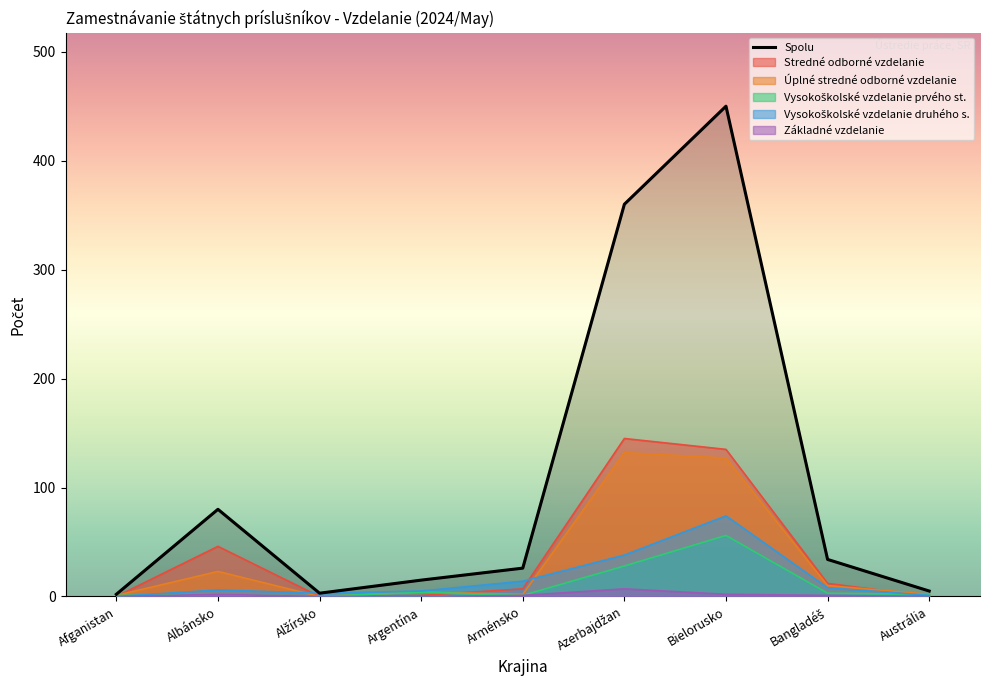

How many interior local peaks does the Vysokoškolské vzdelanie prvého st. series have?

3